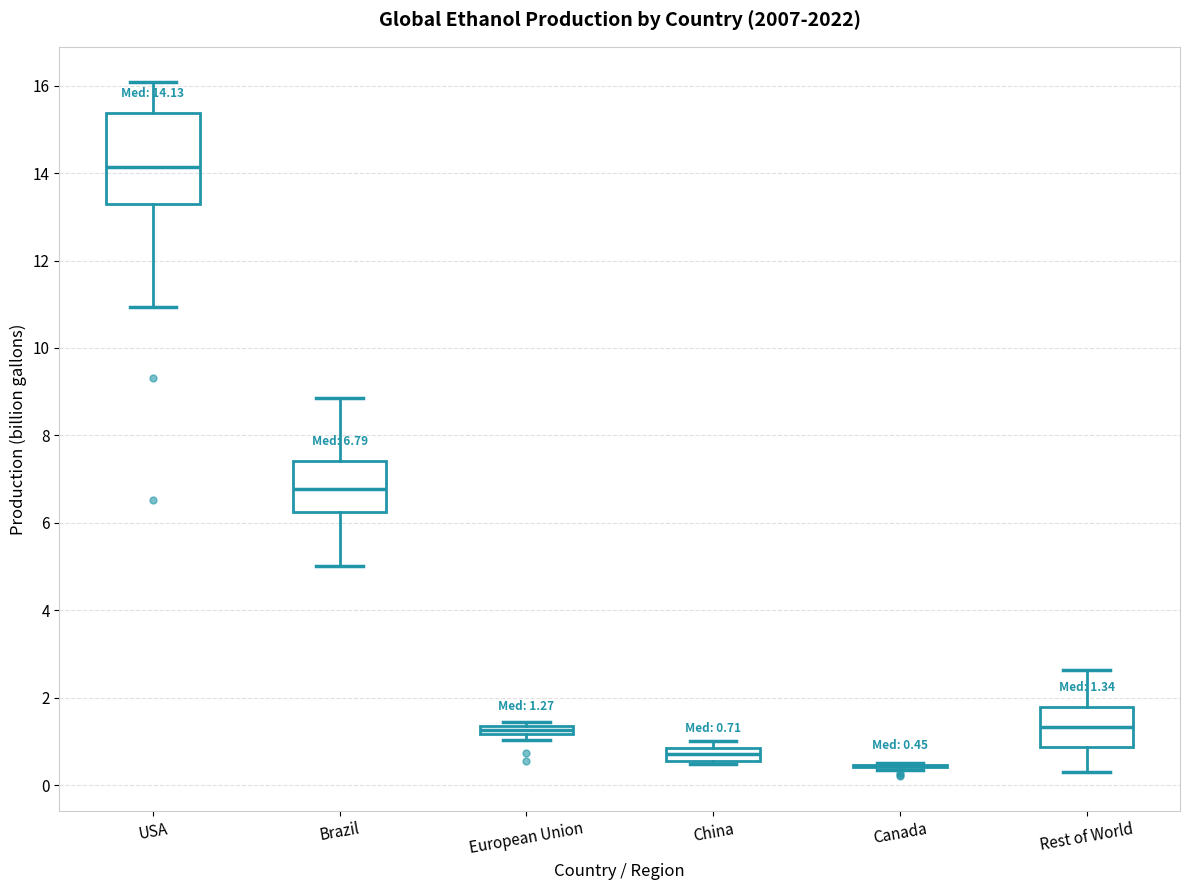

Which box is the tallest, from its lower edge to its upper edge?

USA